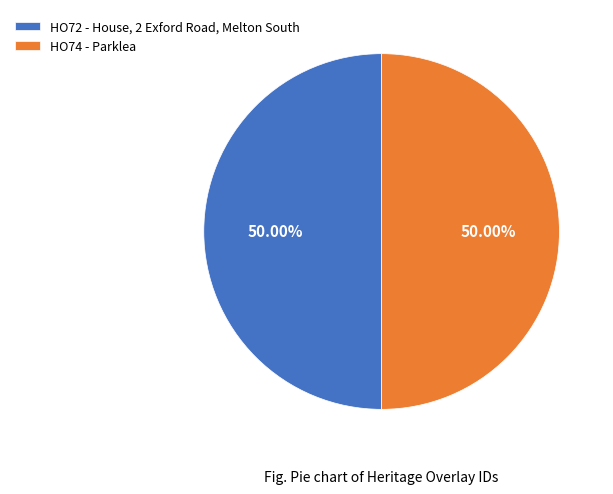

How many segments does this pie chart have?

2